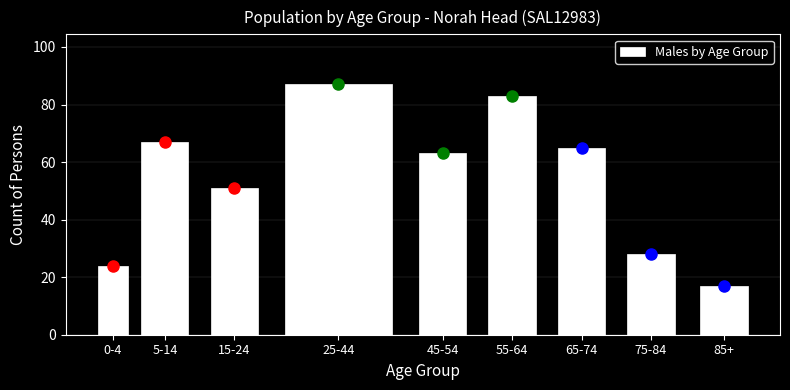

Reading left to right, transcribe all the data shown in this chart.

0-4=24	5-14=67	15-24=51	25-44=87	45-54=63	55-64=83	65-74=65	75-84=28	85+=17